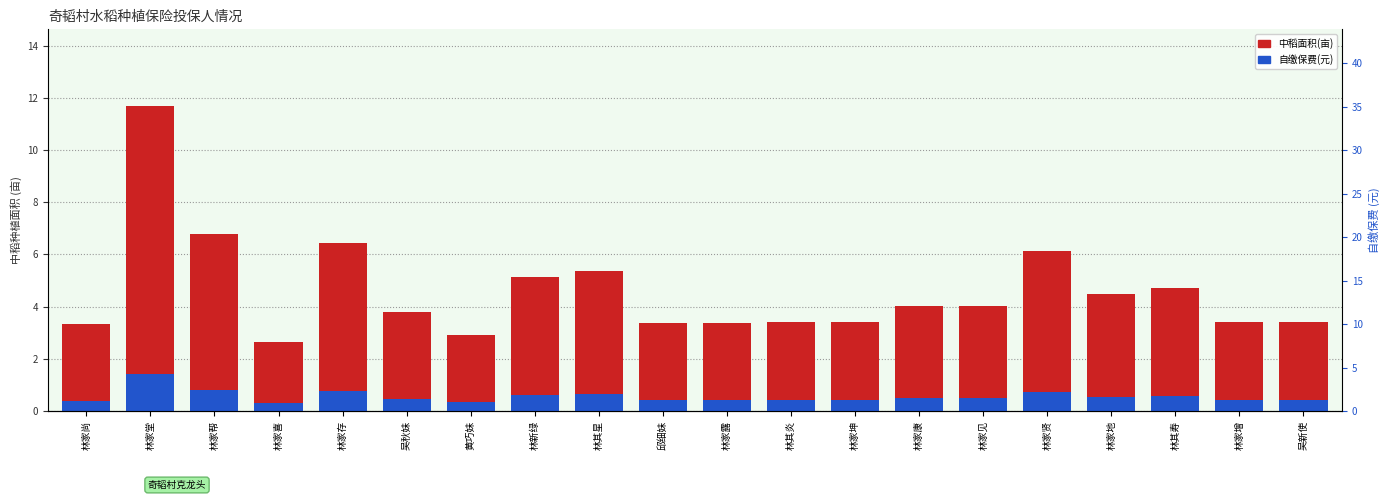

What value does the 自缴保费(元) series have at 林家贤?

0.7